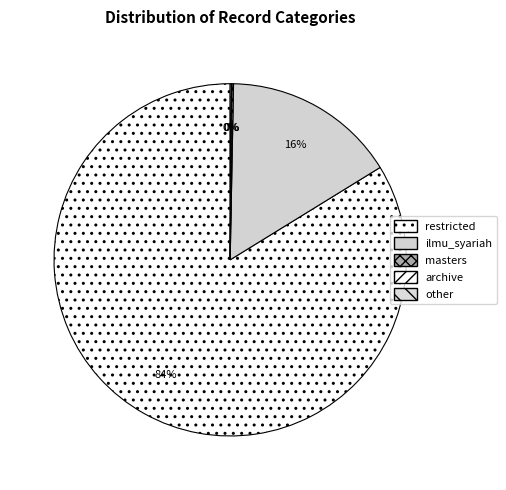

To the nearest percent, what is the difference between the largest and smallest slice percentages?

84%